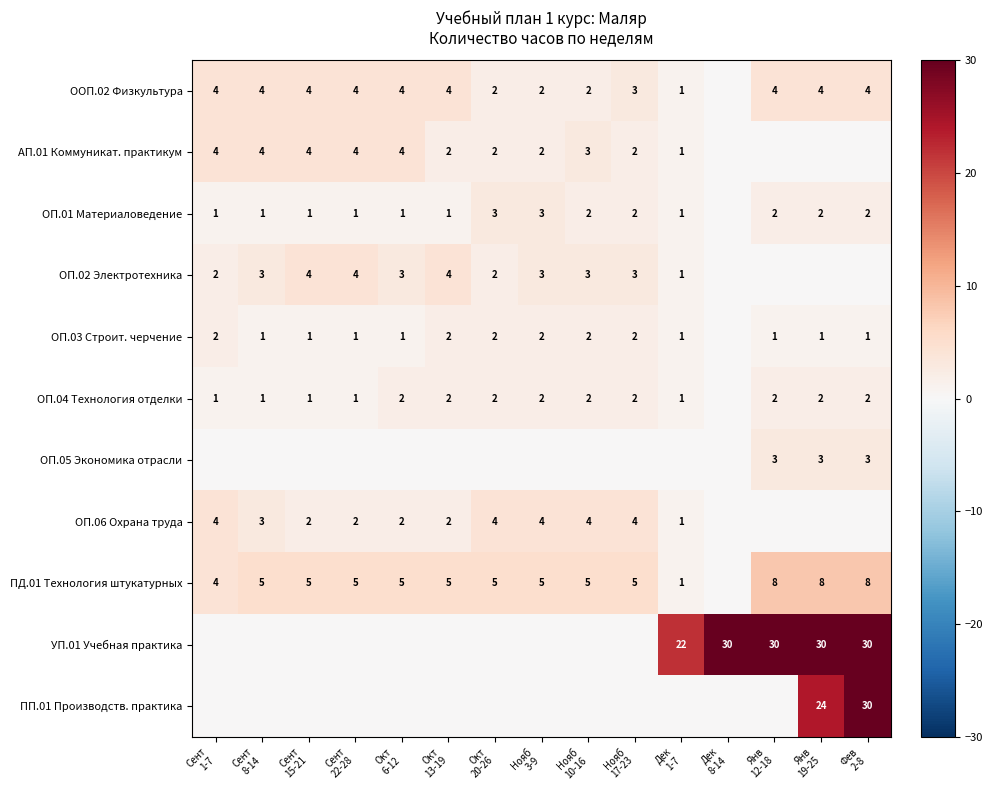

At which category is the sum across all series the highest?

Фев
2-8